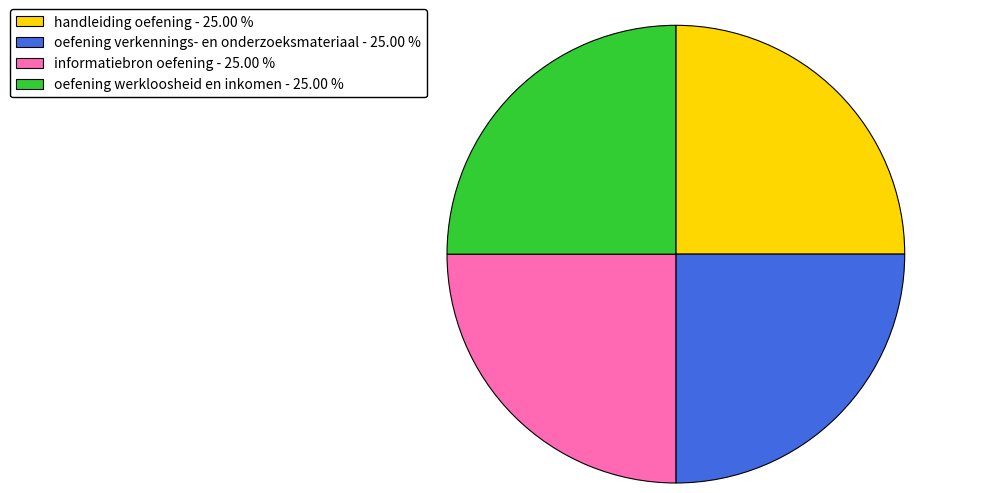

Is there a majority slice in this chart?

No